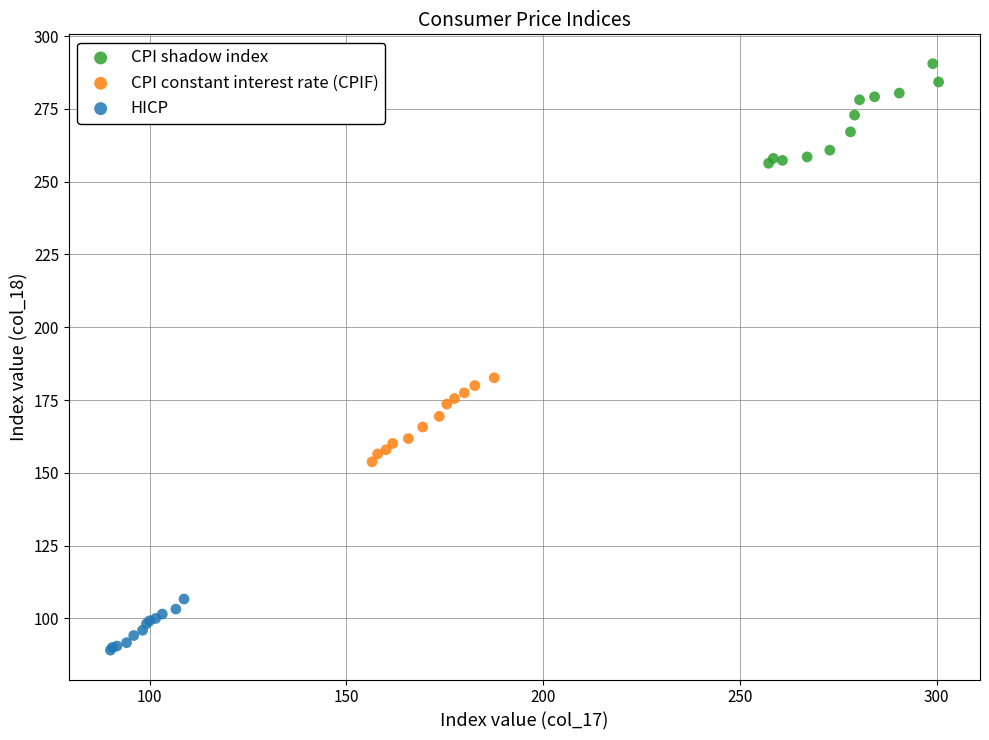

Which series reaches the minimum Y coordinate?

HICP